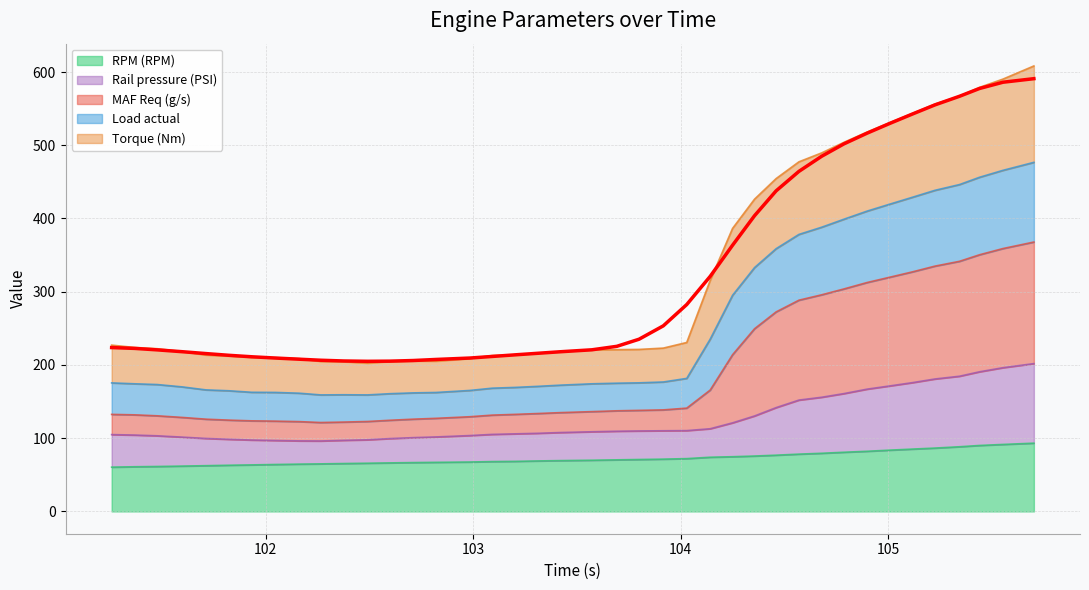

Which has a higher value, 104.03 or 102.598?

104.03